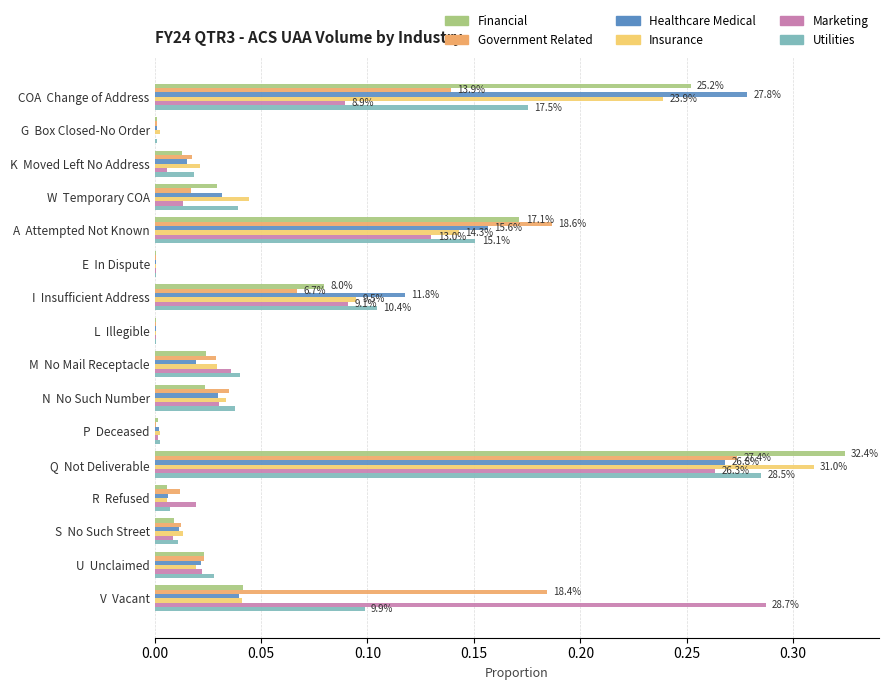

Which series changed the most between A  Attempted Not Known and N  No Such Number?

Government Related